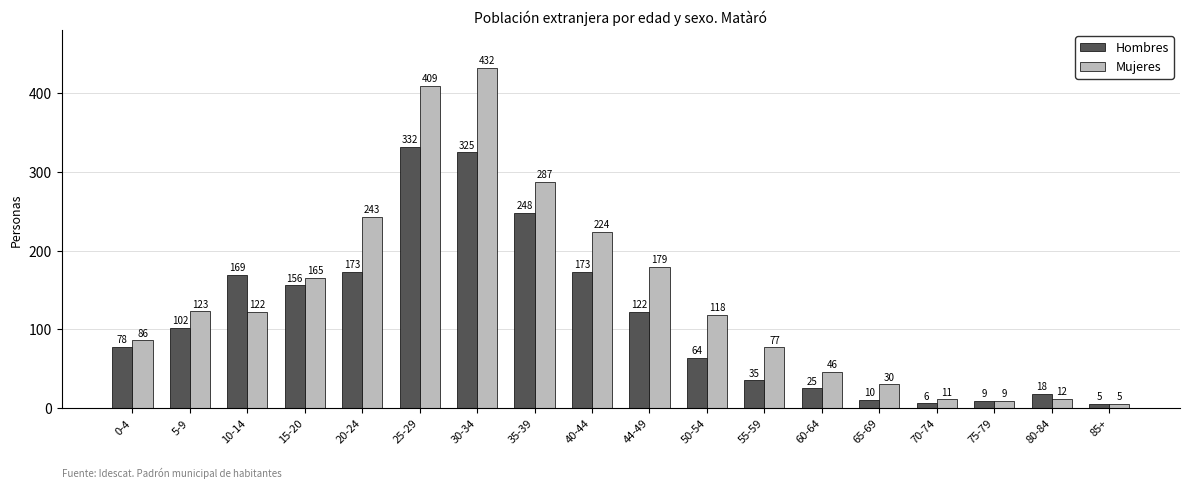

Which series has the largest range (max minus min)?

Mujeres